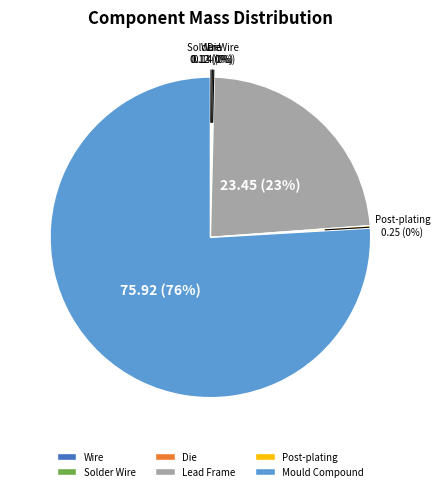

What is the largest slice in the pie chart?

Mould Compound